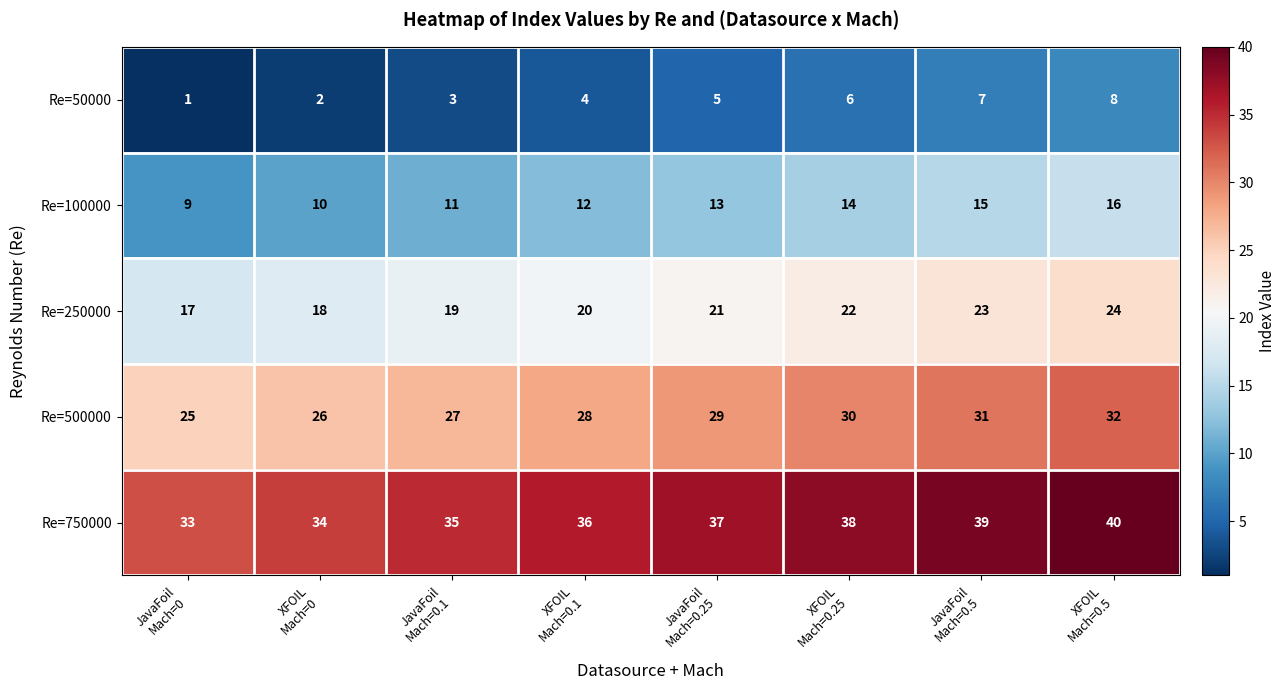

How many distinct data groups are displayed?

5